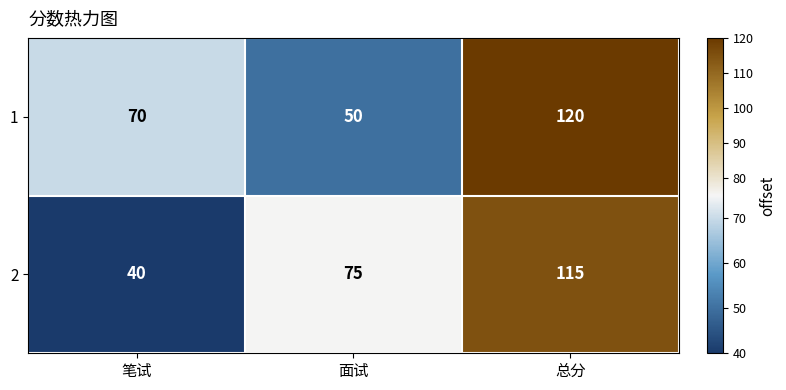

Which category has the highest value across all series?

总分